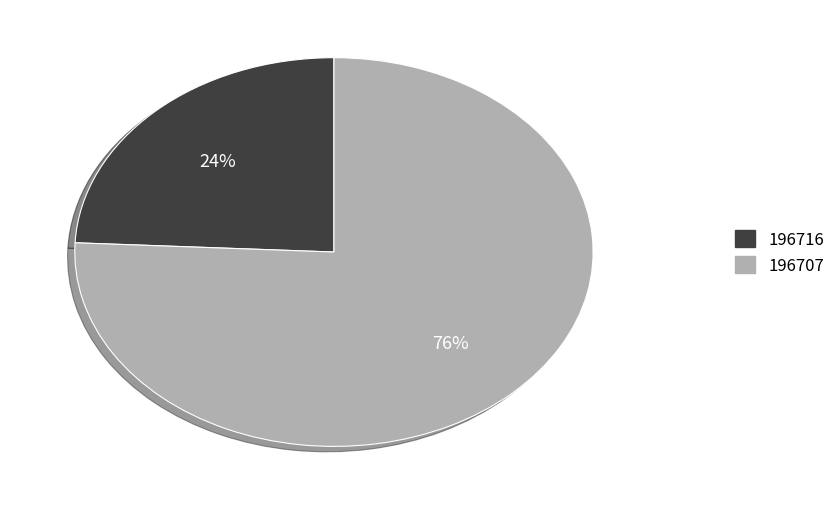

Between 196716 and 196707, which is larger?

196707